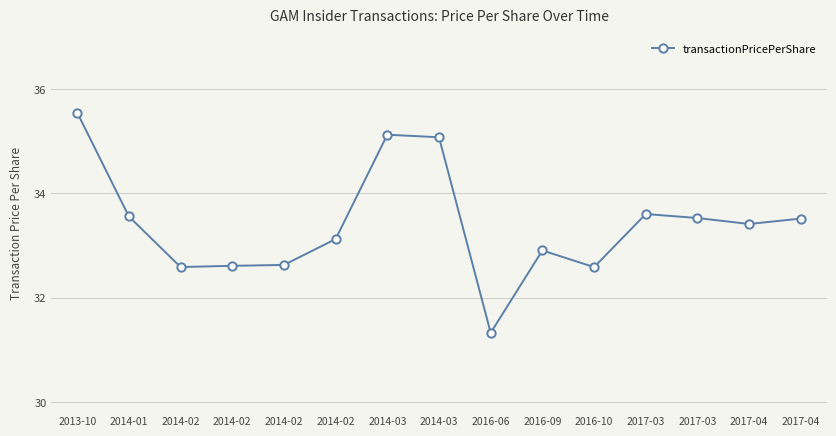

How many distinct data groups are displayed?

1